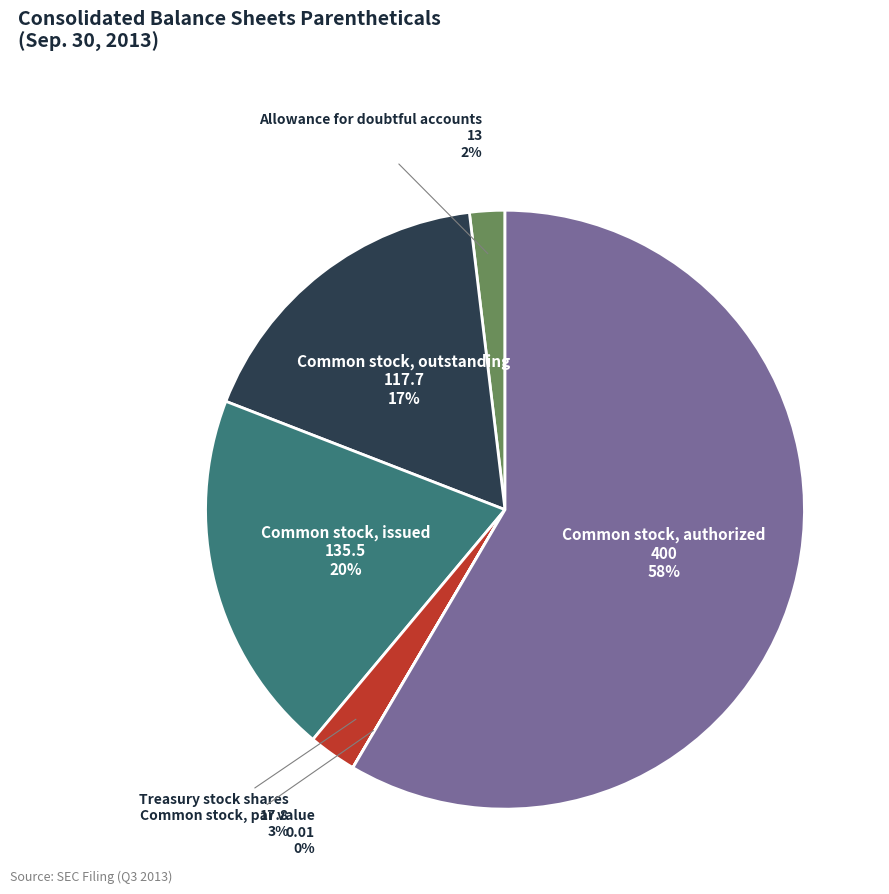

To the nearest percent, what is the difference between the largest and smallest slice percentages?

58%